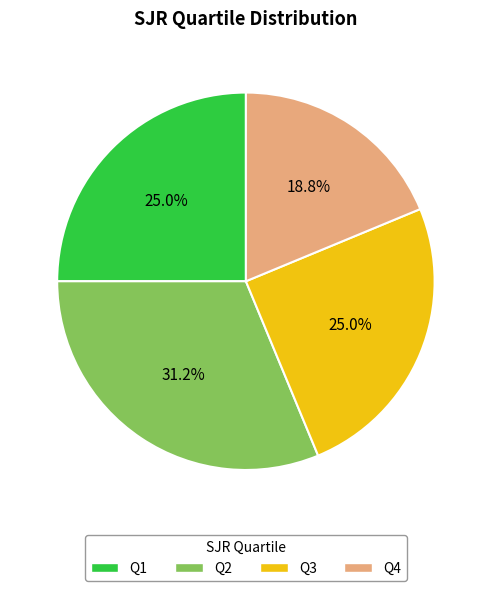

How many slices are in this pie chart?

4